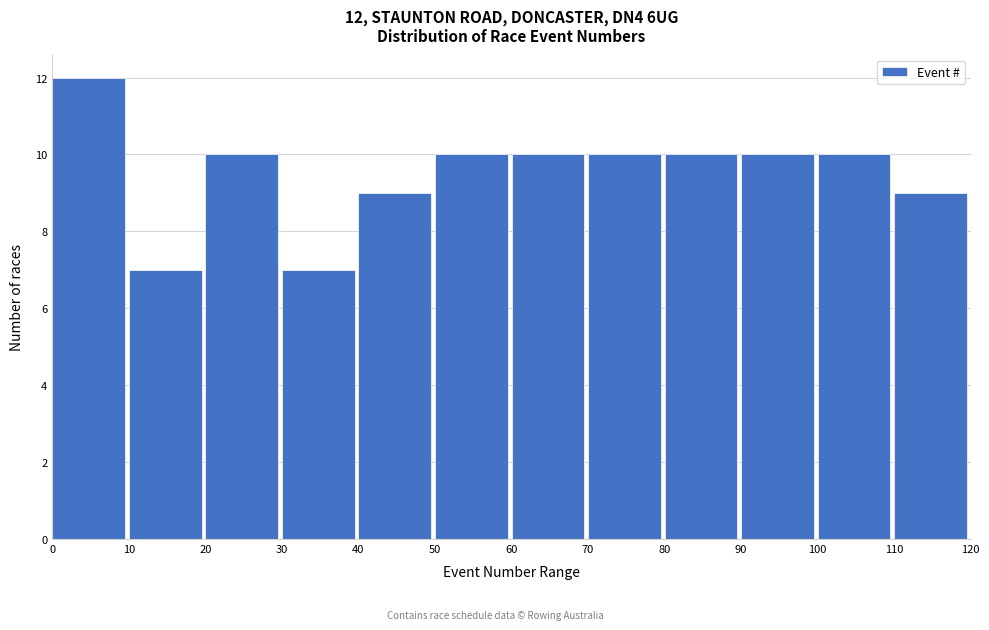

Which range on the x-axis has the tallest bar?

0 to 10